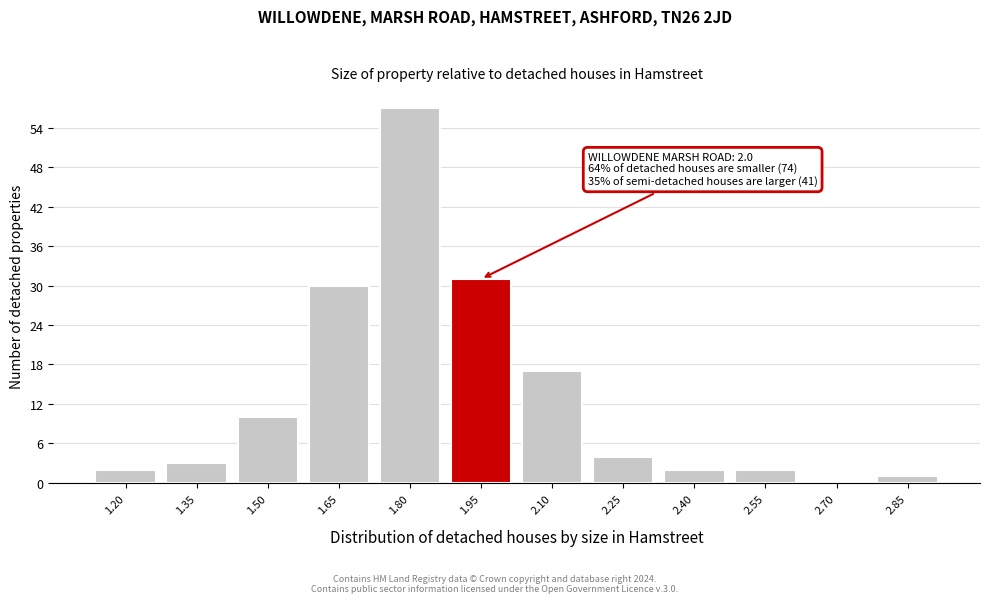

Reading left to right, what are all the values shown in this chart?

1.20=2	1.35=3	1.50=10	1.65=30	1.80=57	1.95=31	2.10=17	2.25=4	2.40=2	2.55=2	2.70=0	2.85=1